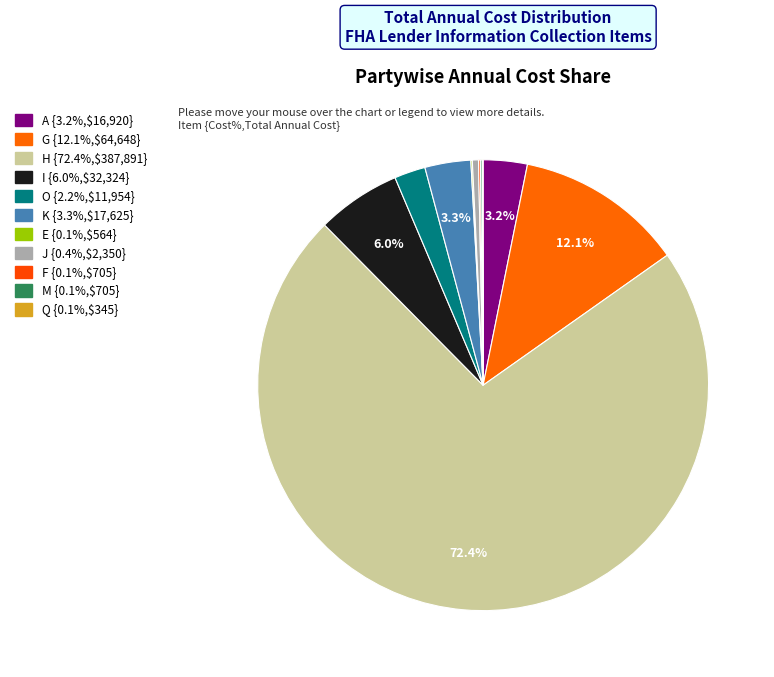

Rank the categories by value from highest to lowest.

H, G, I, K, A, O, J, F, M, E, Q